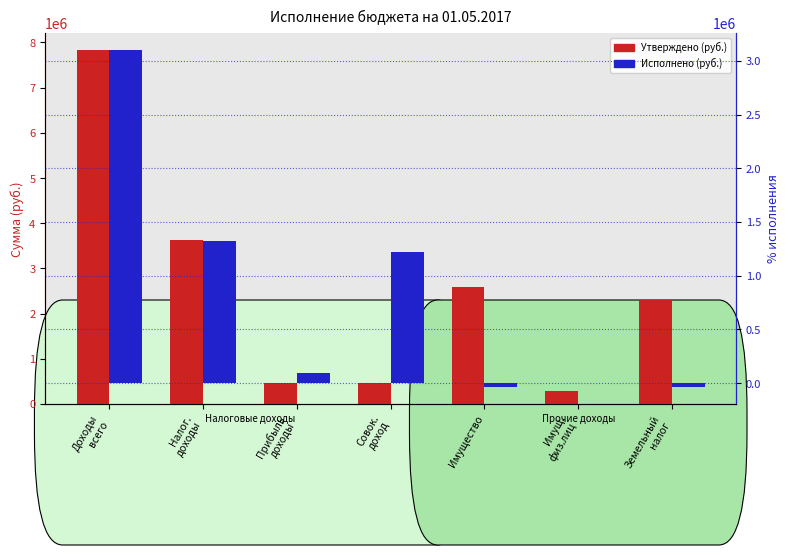

What is the approximate value of Исполнено at Имущество?

-36005.2